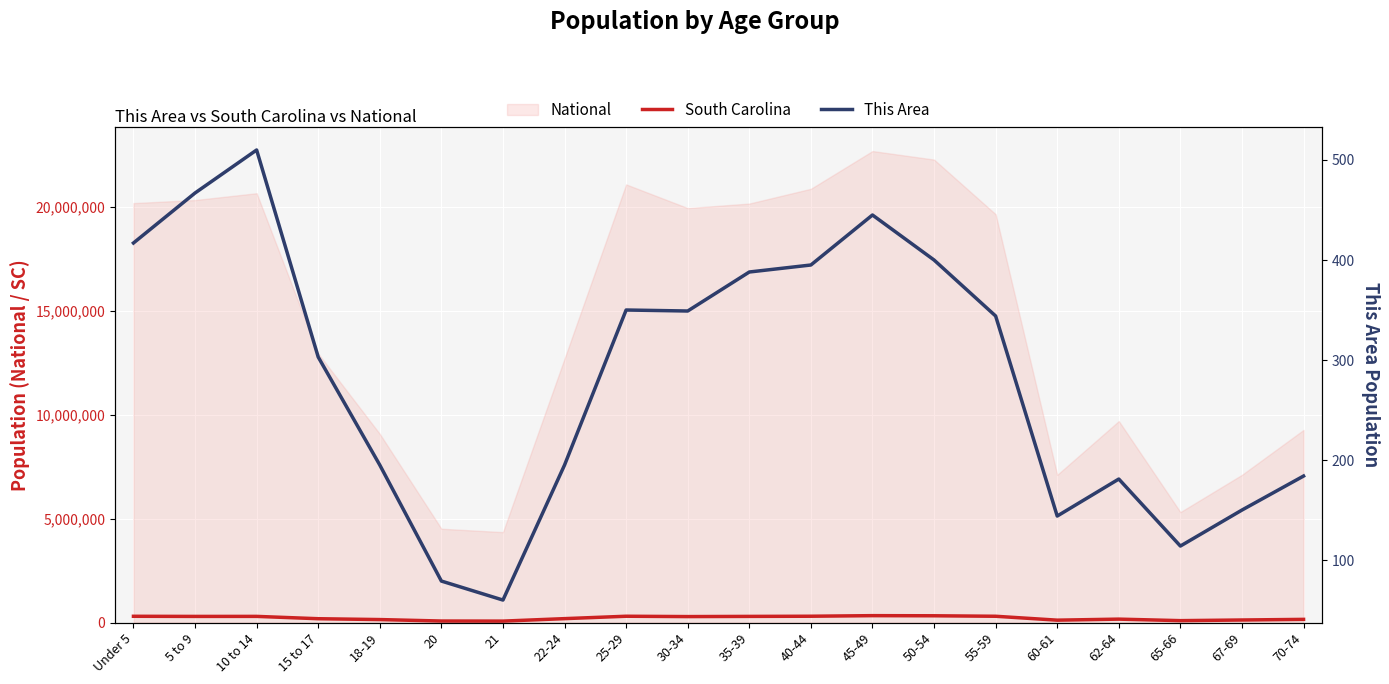

What is the sum of the This Area values at 20 and 25-29?

429